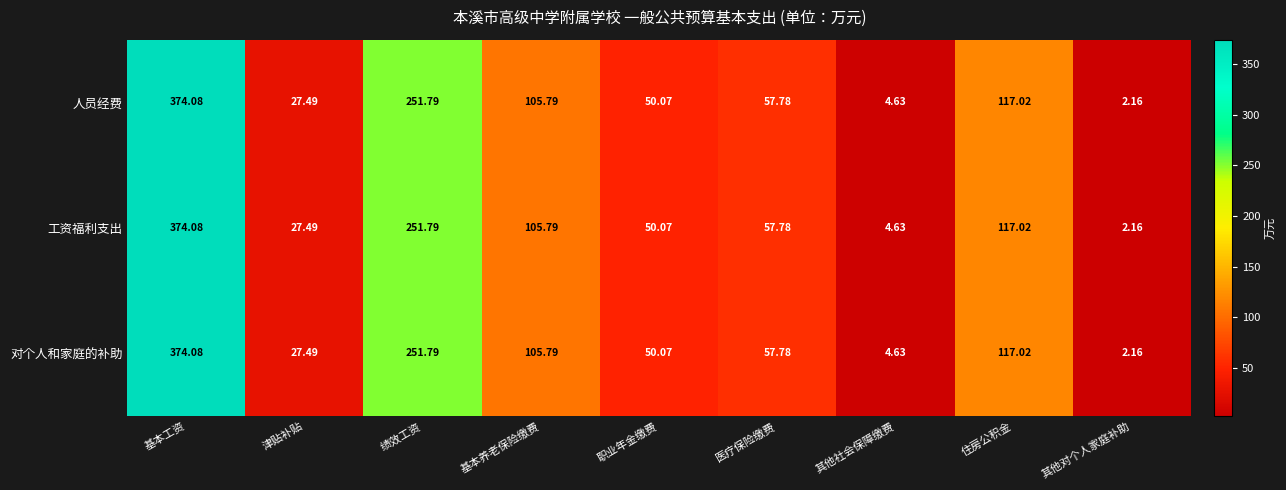

At which label does 人员经费 first exceed 57?

基本工资